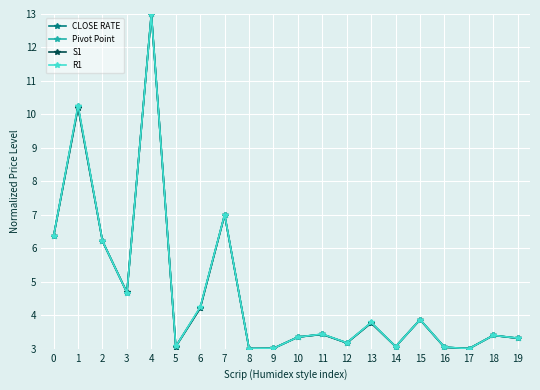

What is the total value across all series at 17?

12.0